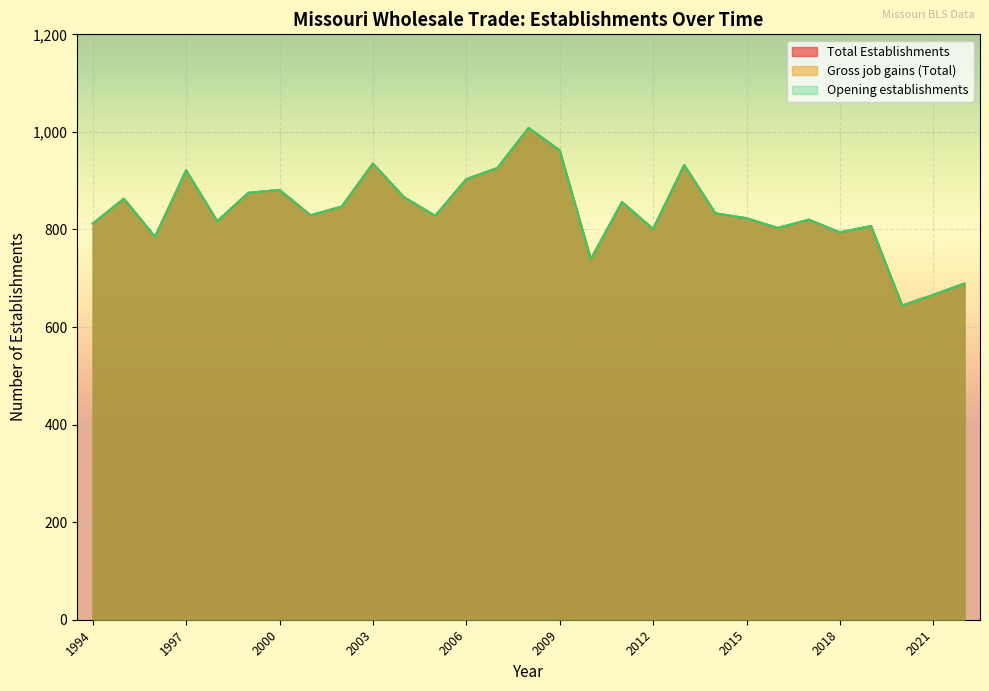

True or false: Total Establishments and Gross job gains (Total) cross at least once.

False